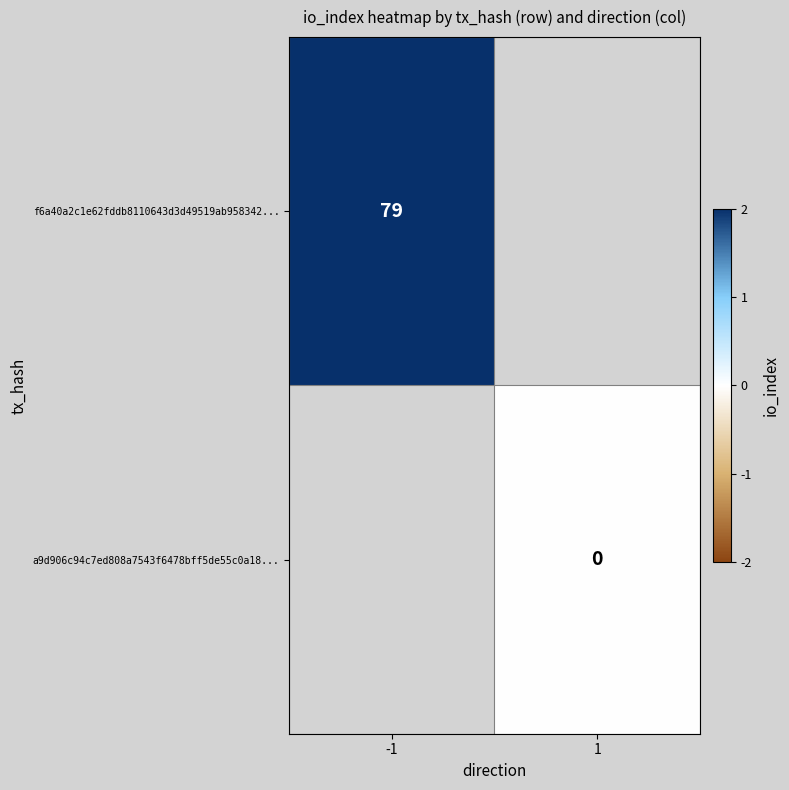

The f6a40a2c1e62fddb8110643d3d49519ab958342... series shows 125 at -1. True or false?

False